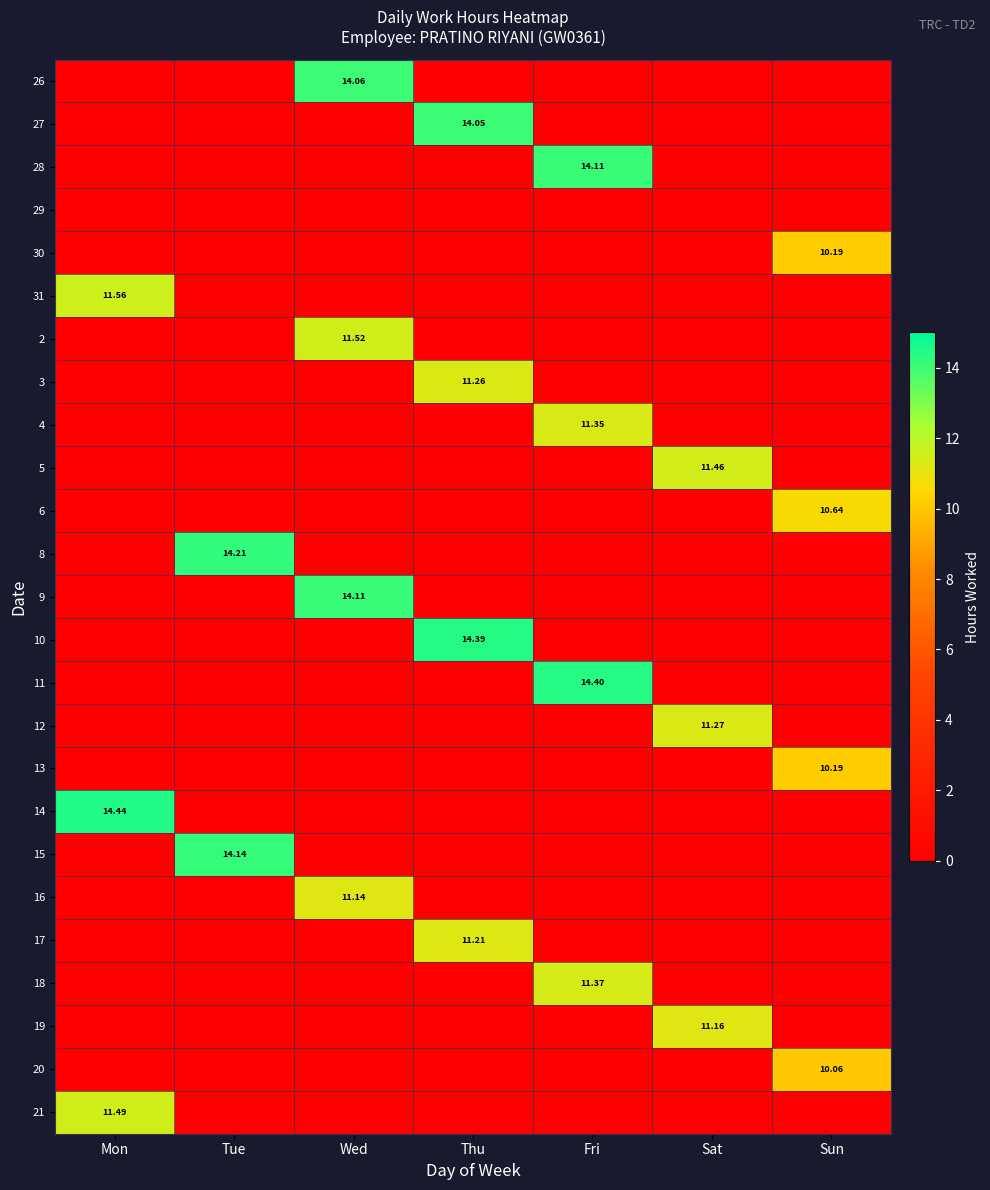

True or false: 21 has a value of 11.5 at Mon.

True